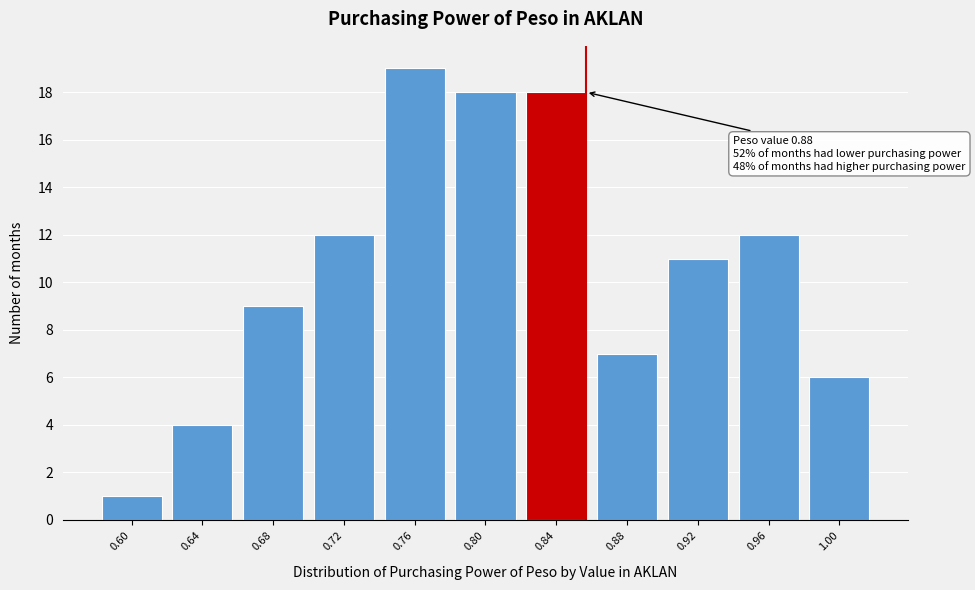

Reading left to right, transcribe all the data shown in this chart.

1	4	9	12	19	18	18	7	11	12	6